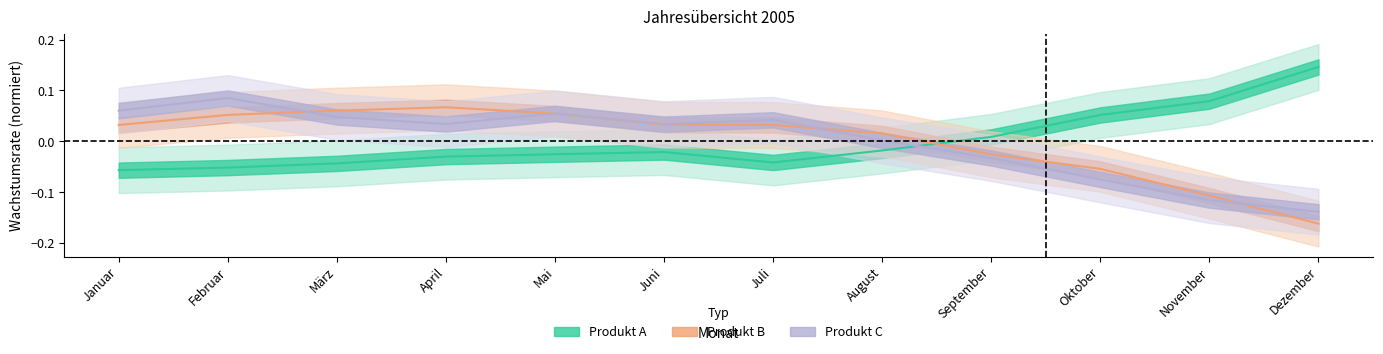

The value of Produkt B at Juli is 0.0. True or false?

True